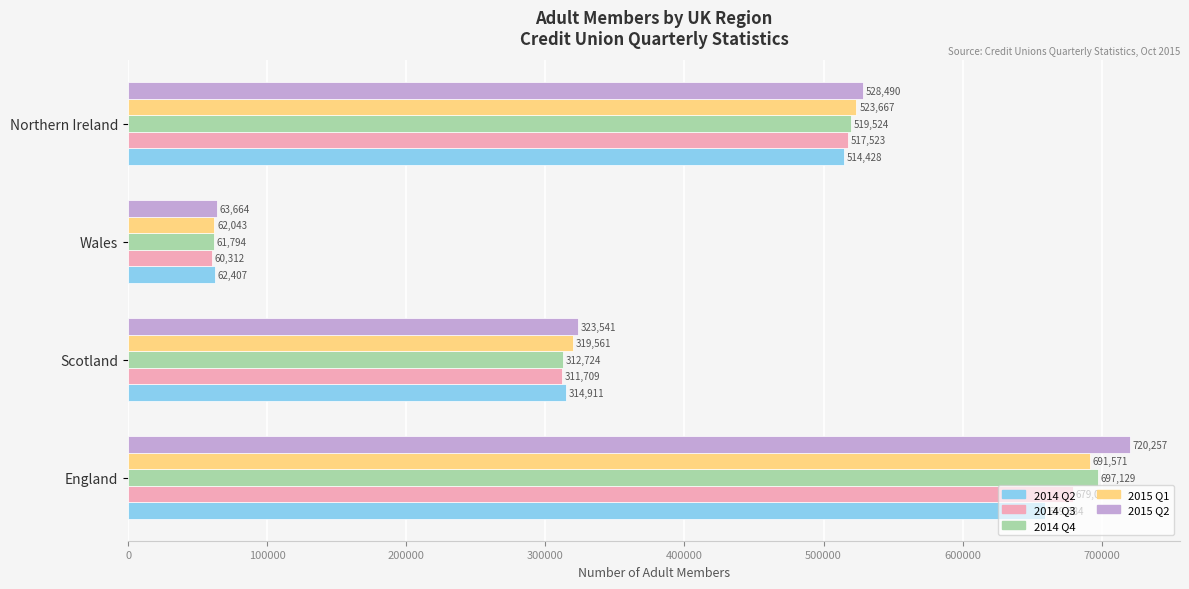

What are all the series names shown in the legend?

2014 Q2, 2014 Q3, 2014 Q4, 2015 Q1, 2015 Q2